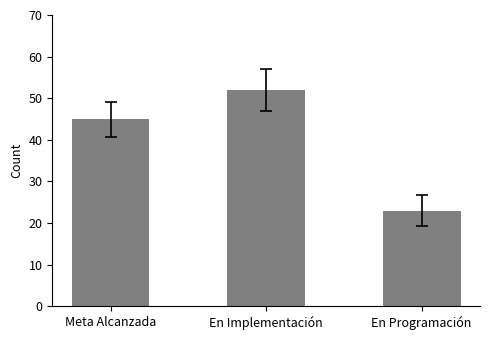

What is the sum of all values?

120